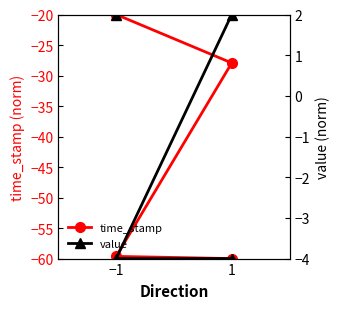

What is the greatest value displayed?

2.0